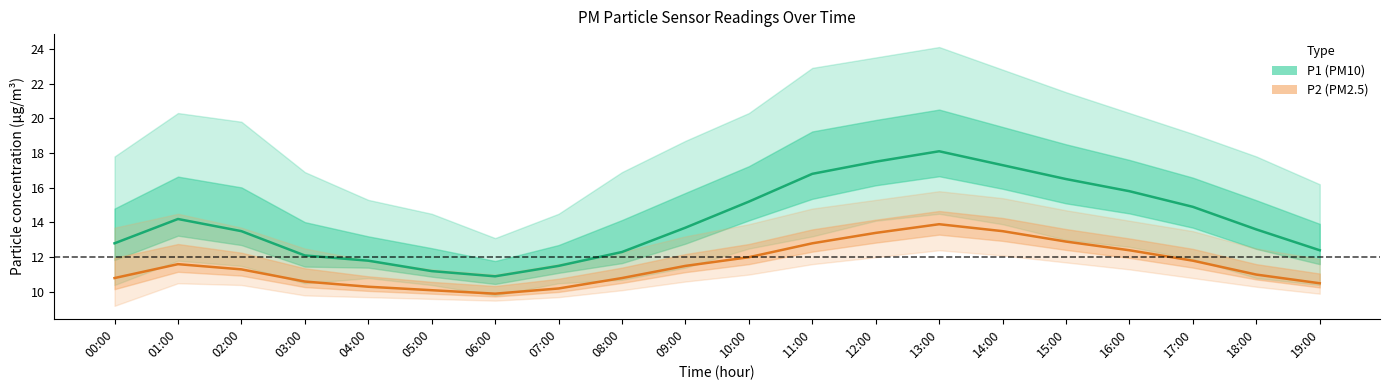

What is the sum of the P2 (PM2.5) values at 18:00 and 14:00?

24.5